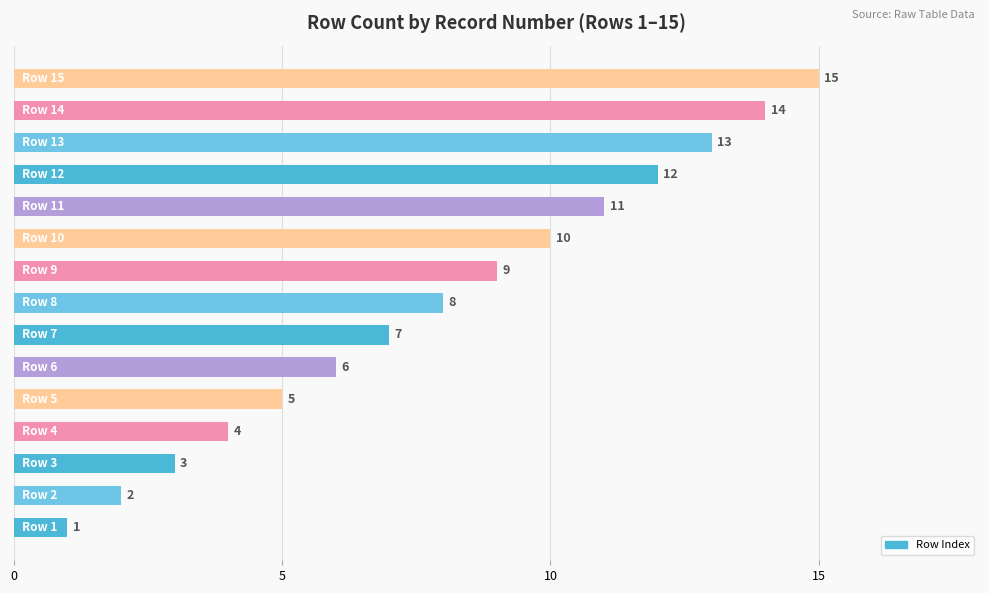

What is the average value?

8